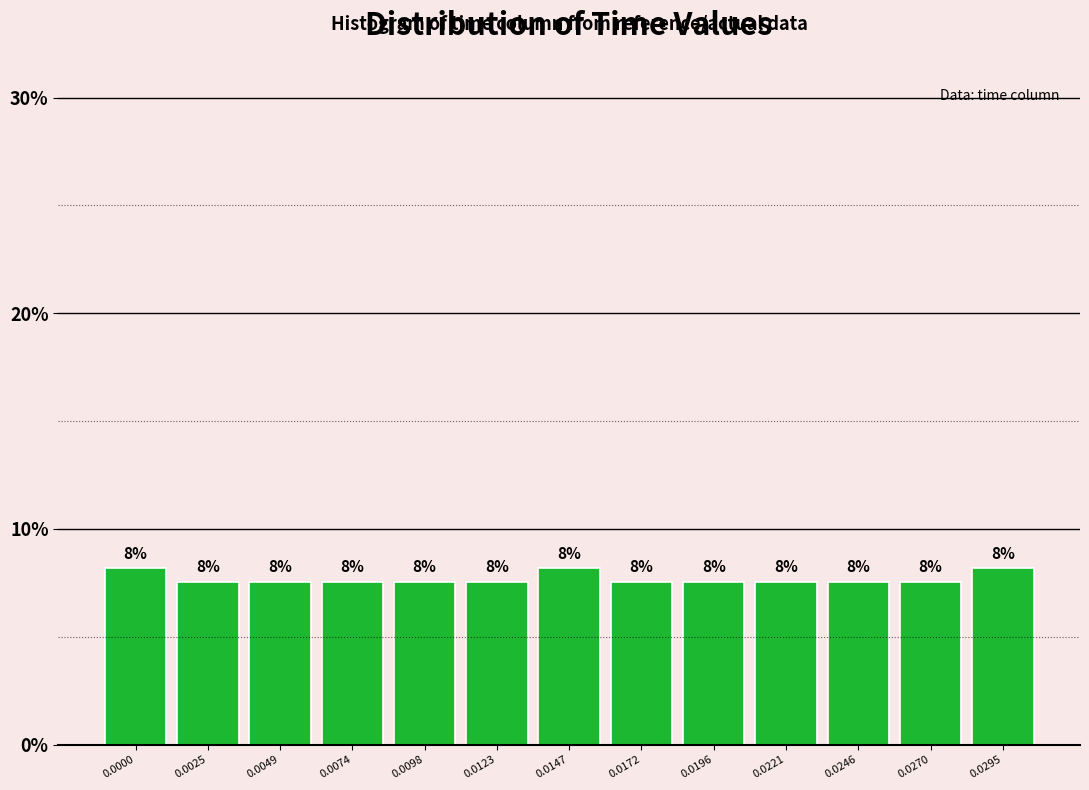

Does the chart contain any negative values?

No